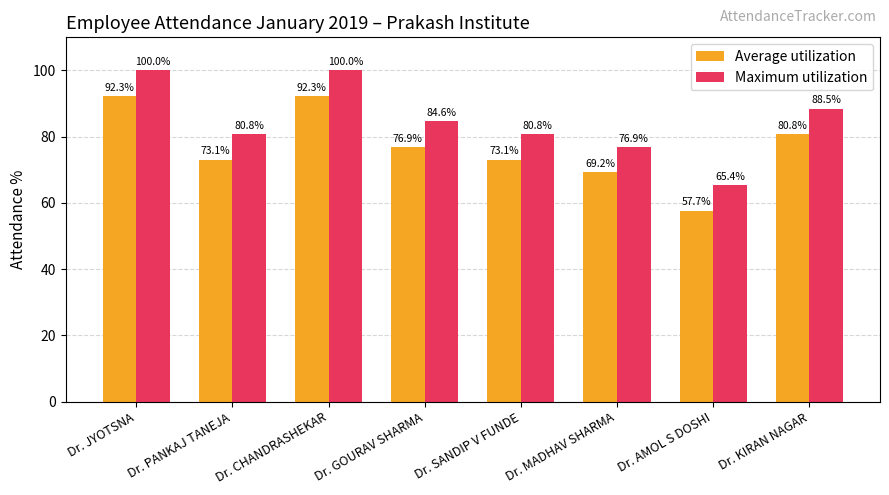

What is the value of the Maximum utilization bar at the 2nd from the left?

80.8